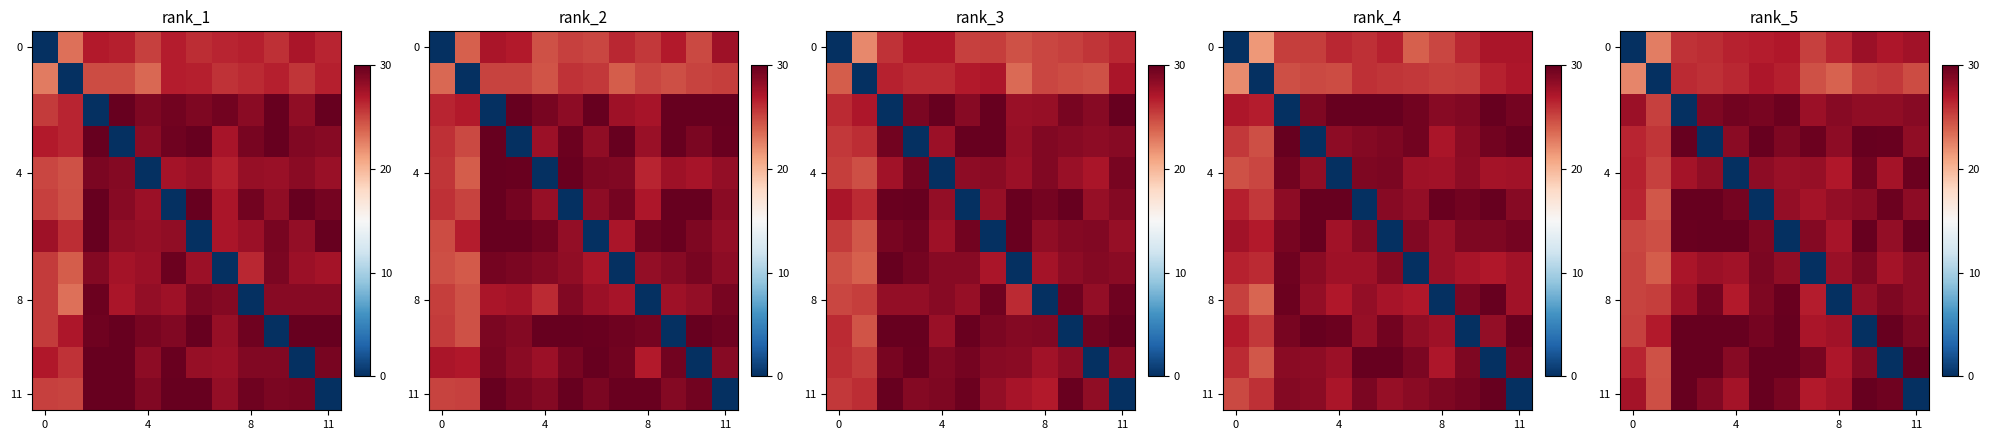

Between 0 and 4, which series saw the biggest shift?

row_0